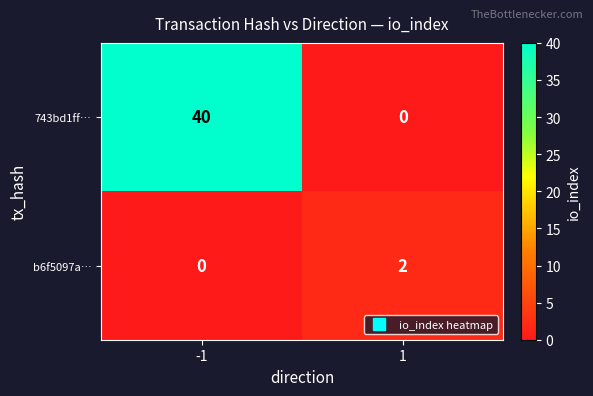

Reading left to right, list all the values displayed in this chart.

743bd1ff…: -1=40	1=0
b6f5097a…: -1=0	1=2